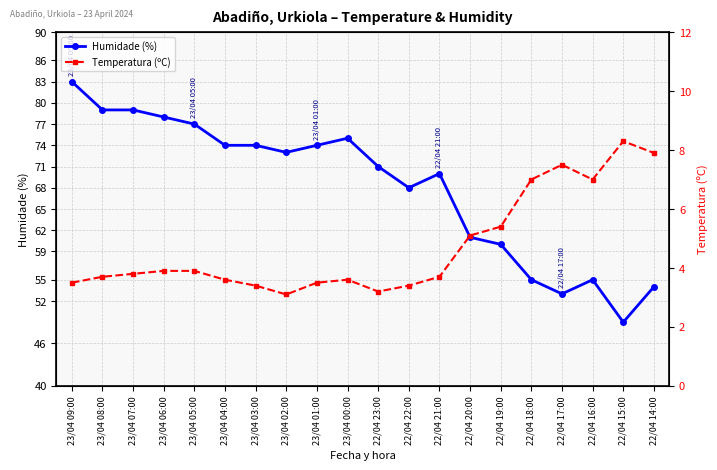

The value of Temperatura (ºC) at 22/04 17:00 is 1.9. True or false?

False